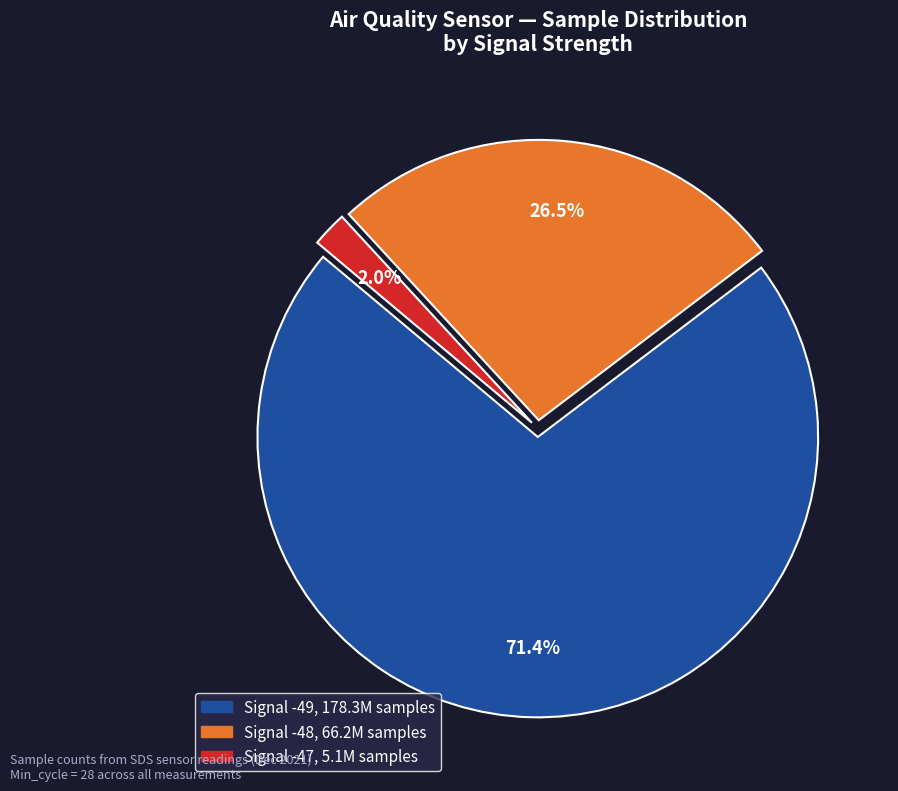

Is there a majority slice in this chart?

Yes